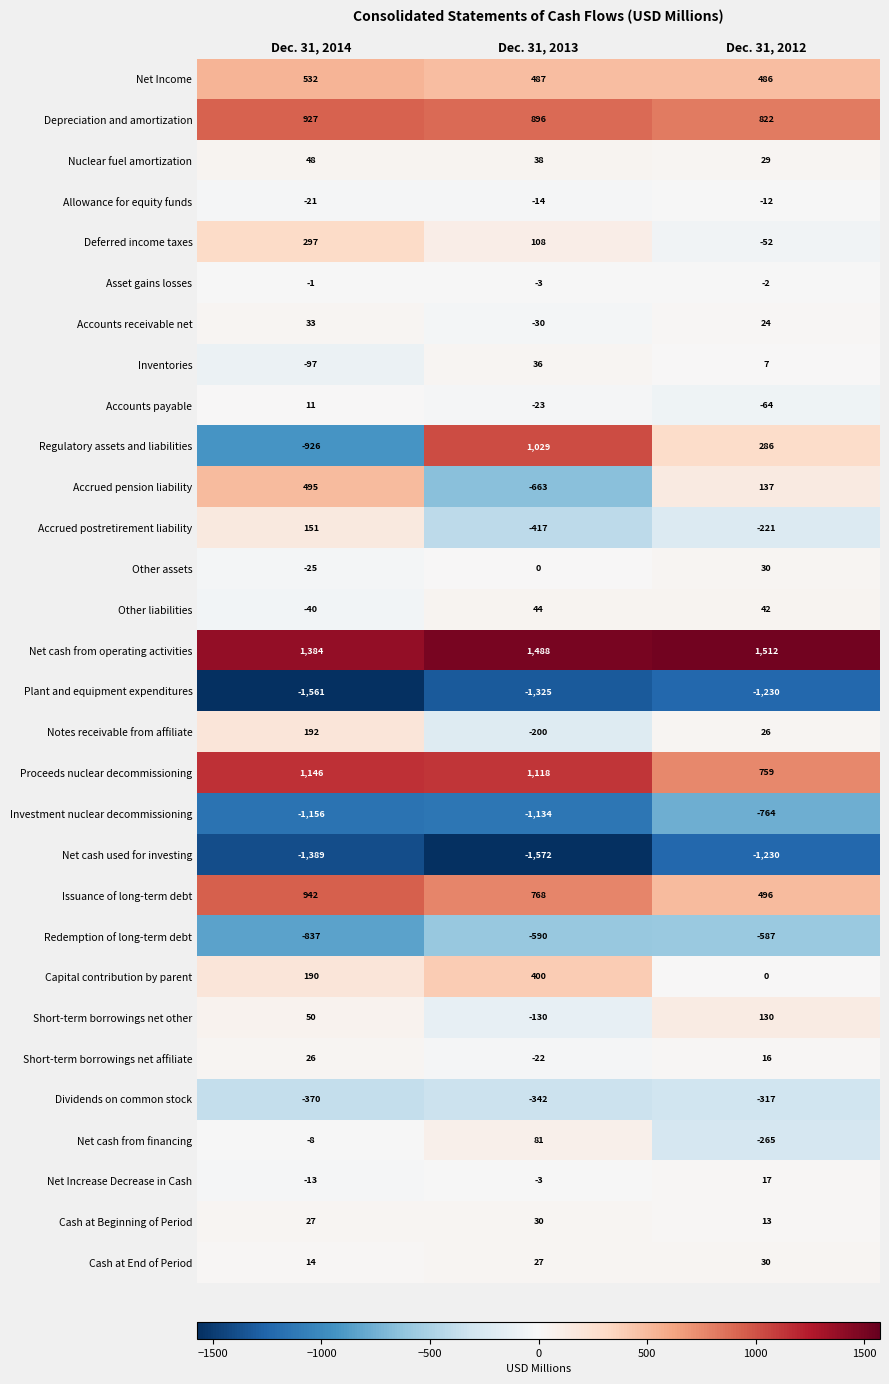

Which series has the largest total across all categories?

Net cash from operating activities